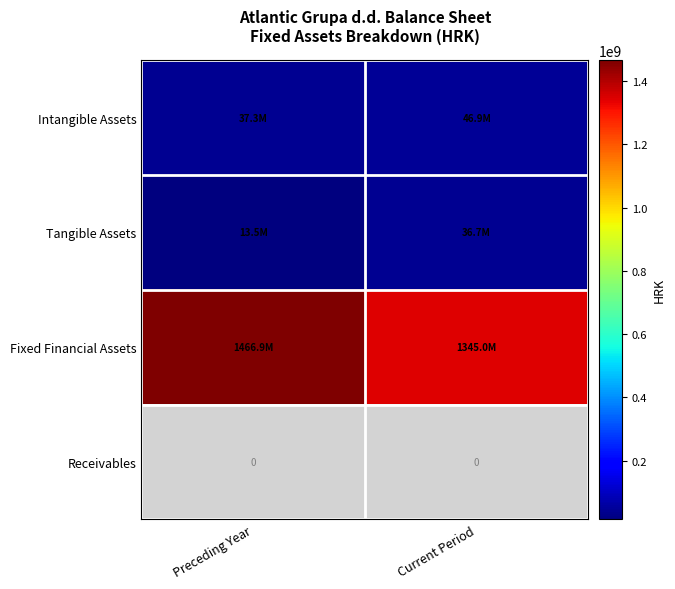

Which category has the lowest value across all series?

Preceding Year